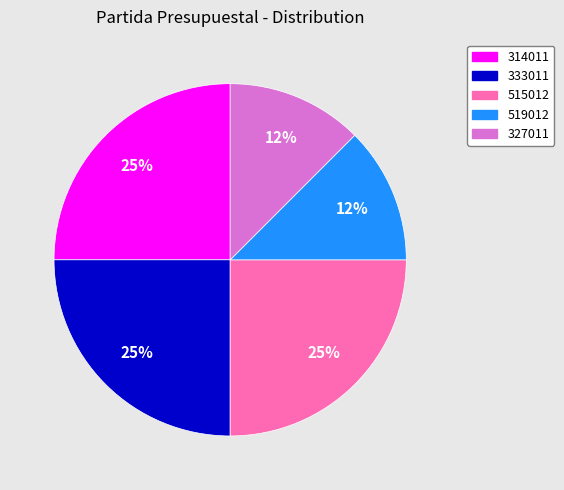

To the nearest percent, what is the average slice percentage?

20%